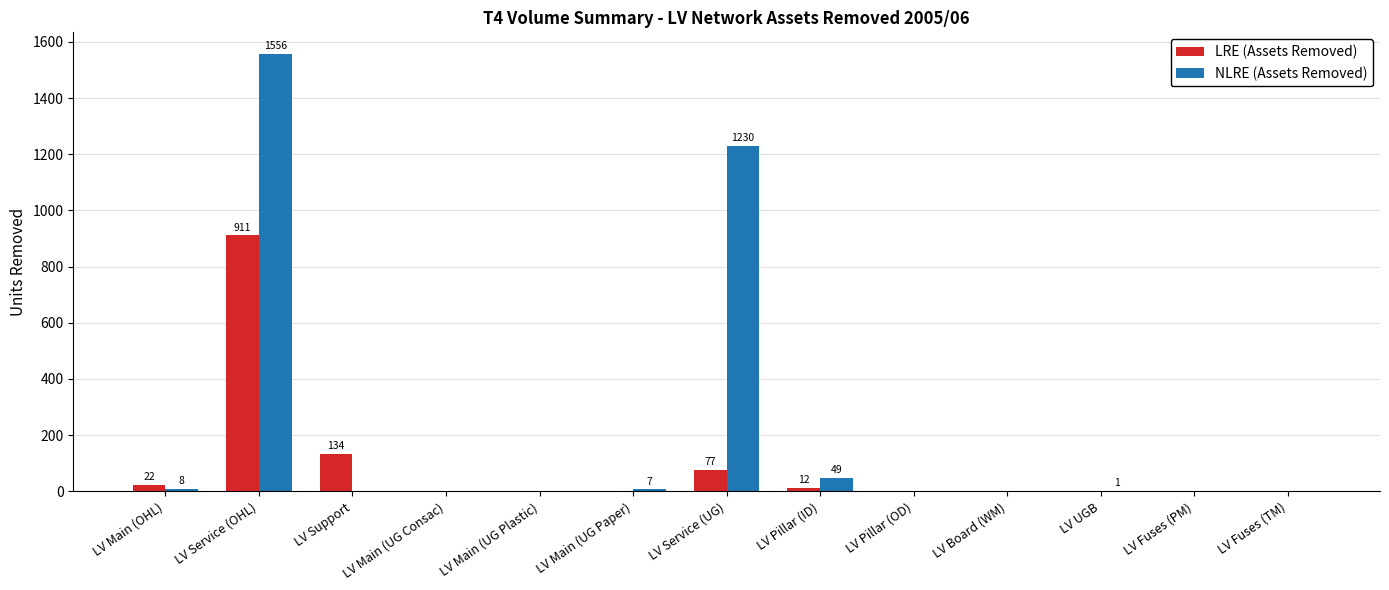

What is the sum of all NLRE (Assets Removed) values?

2851